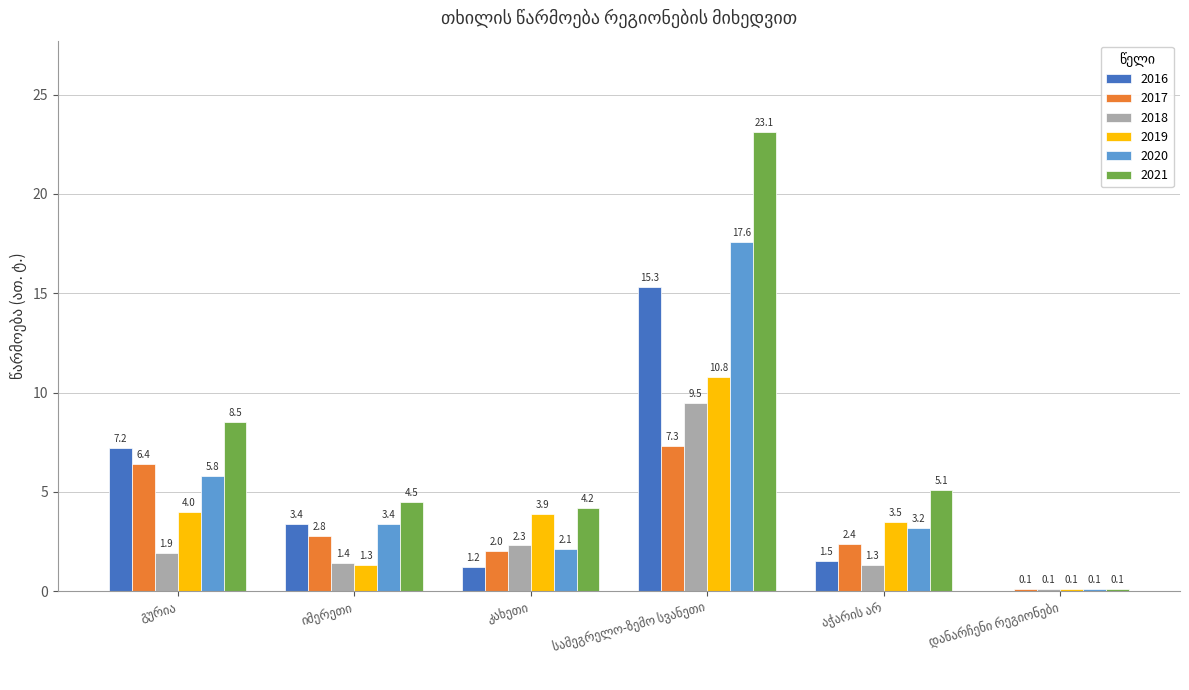

What is the sum of all 2021 values?

45.5